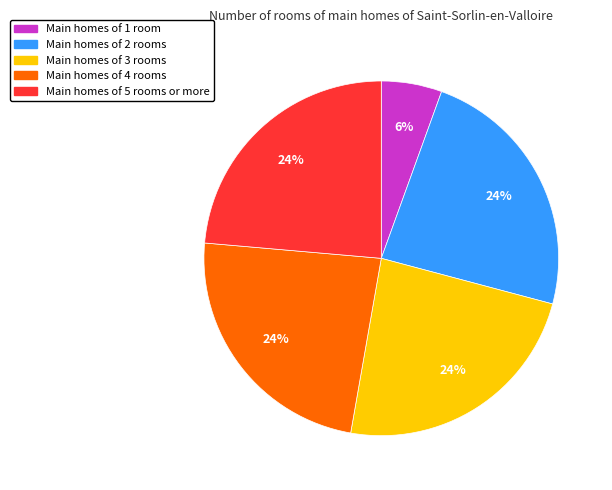

Is there a majority slice in this chart?

No